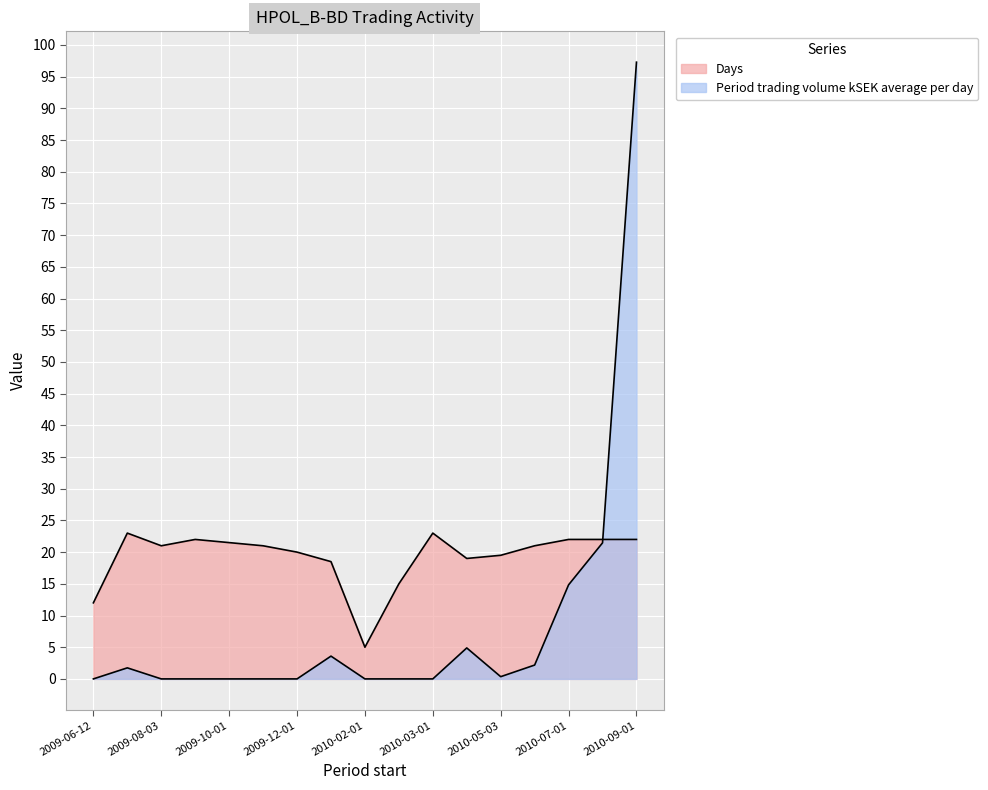

What is the total value across all series at 2009-09-01?

22.0